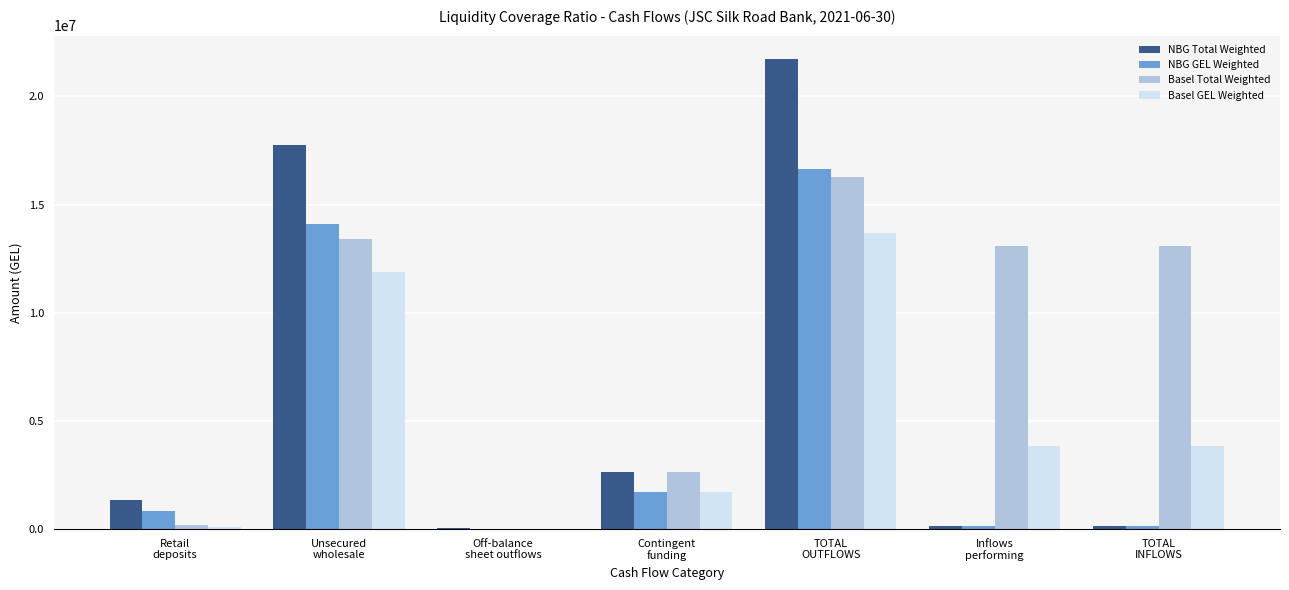

Which series has the largest total across all categories?

Basel Total Weighted